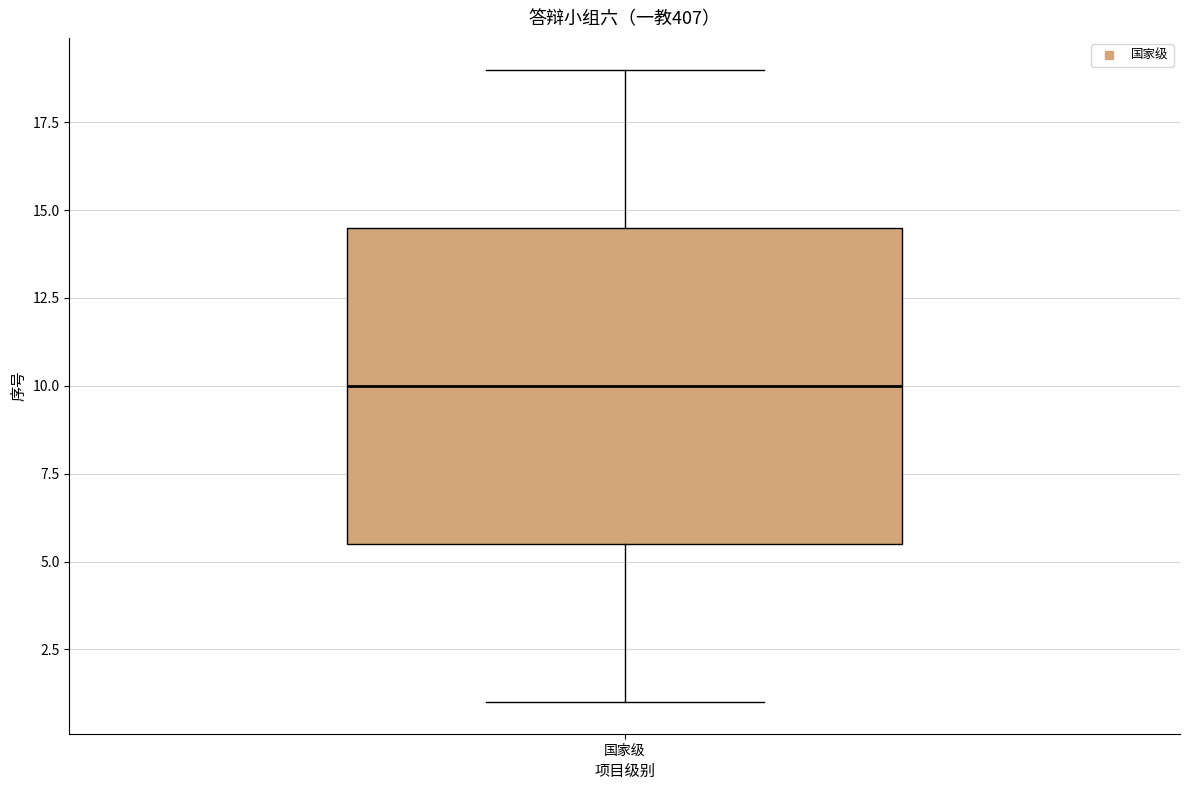

Where does the lower whisker of the box for 国家级 end on the y-axis? The values are not printed on the chart, so give them approximately, as read against the axis.

1.0